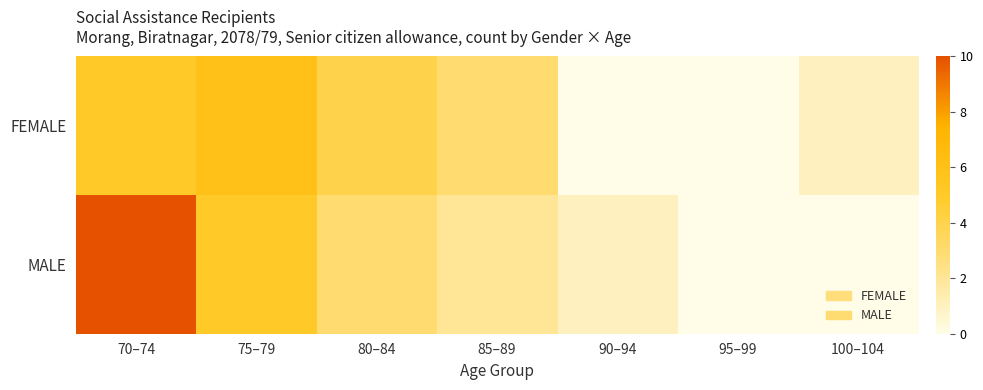

Which series has the largest total across all categories?

MALE